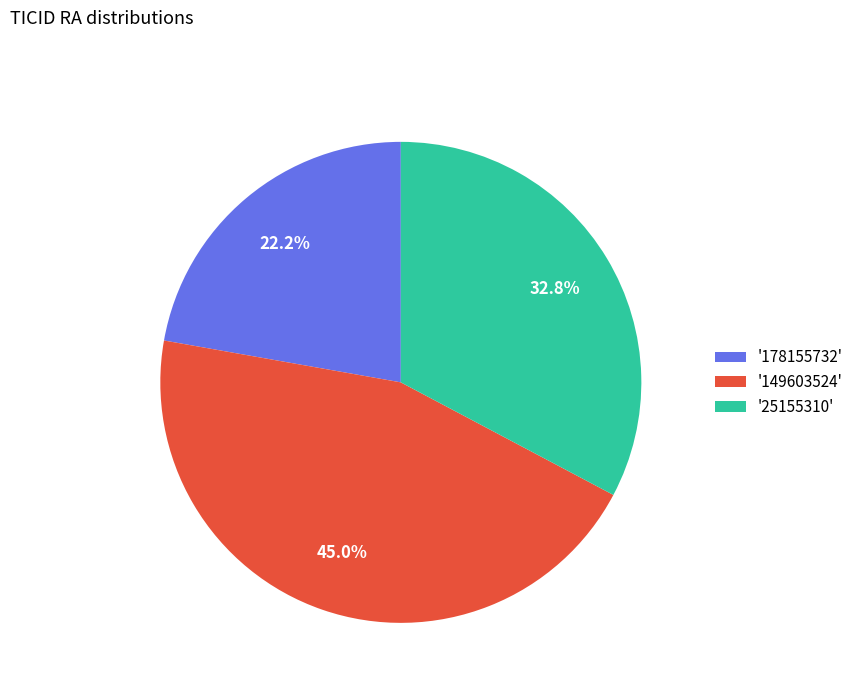

Is there any slice that represents more than half of the pie?

No